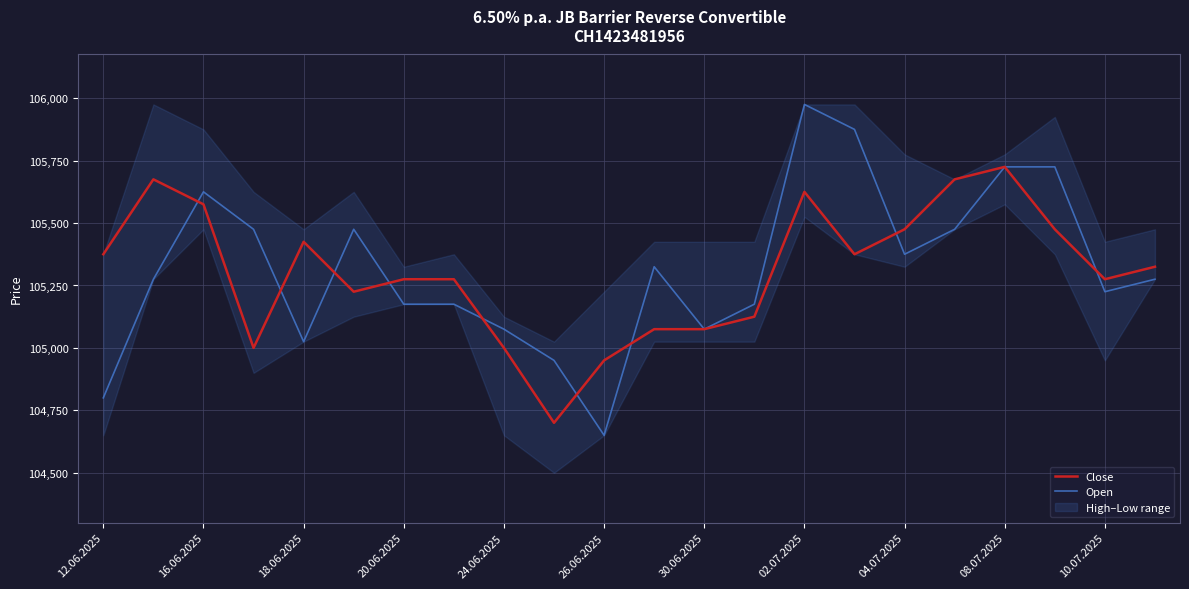

Which series ends up on top after the final intersection of Close and Open?

Close